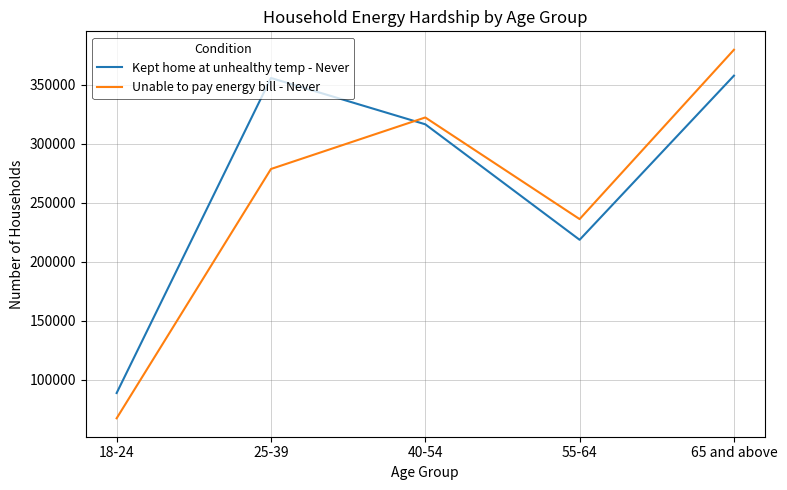

What value does the Unable to pay energy bill - Never series have at 40-54?

322106